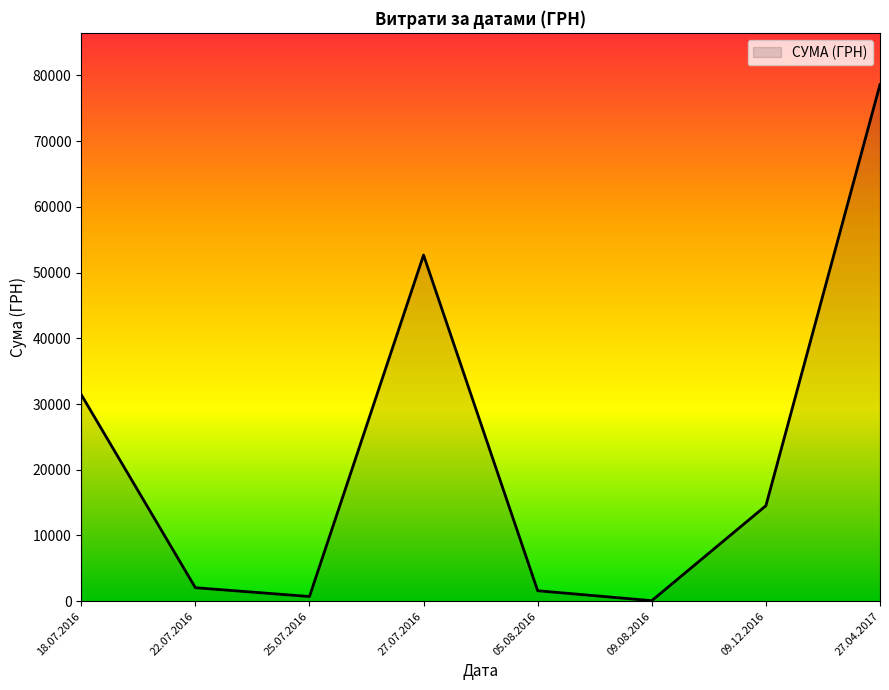

Which label corresponds to the largest value in the chart?

27.04.2017